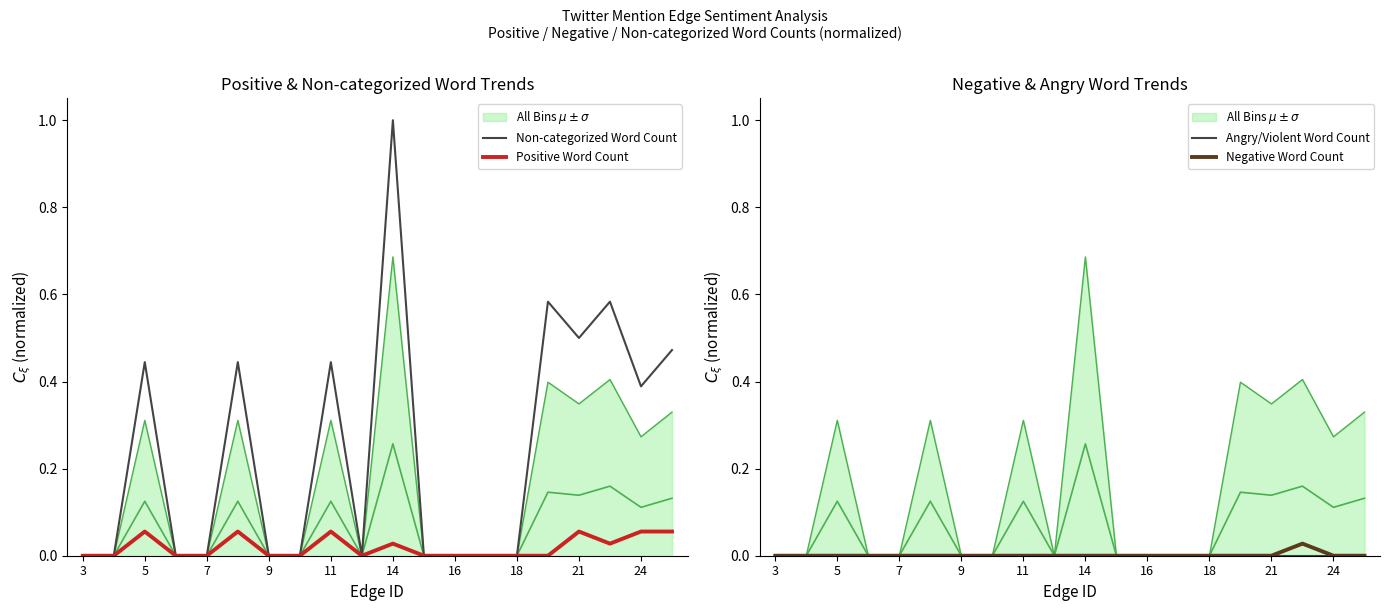

True or false: Positive Word Count has a value of 0.0 at 3.

True